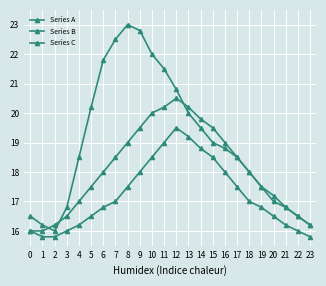

In Series A, how many points are lower than both neighbors (excluding endpoints)?

1